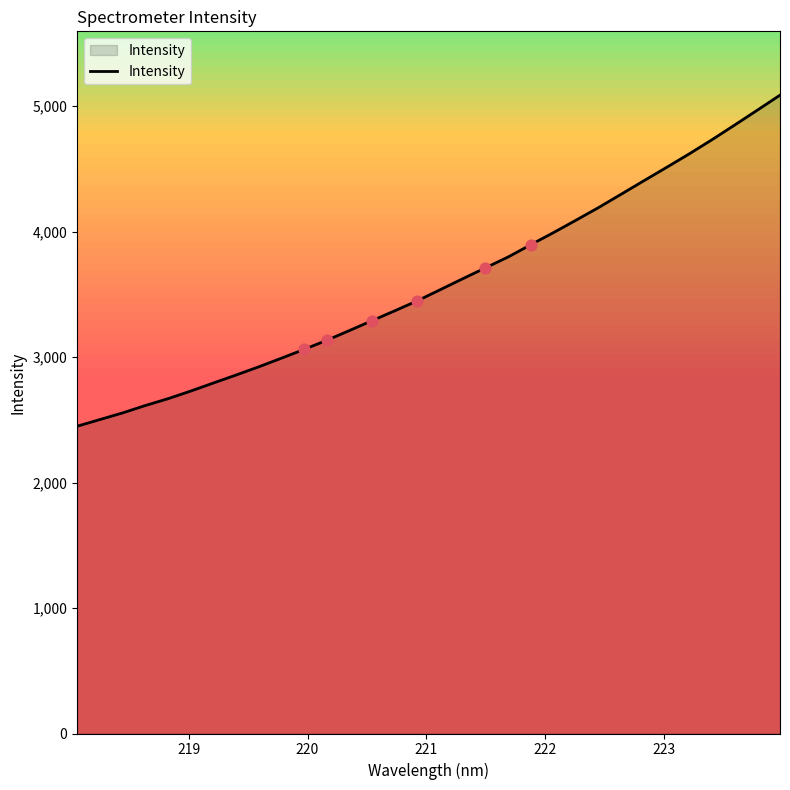

What is the maximum value for Intensity?

5086.9